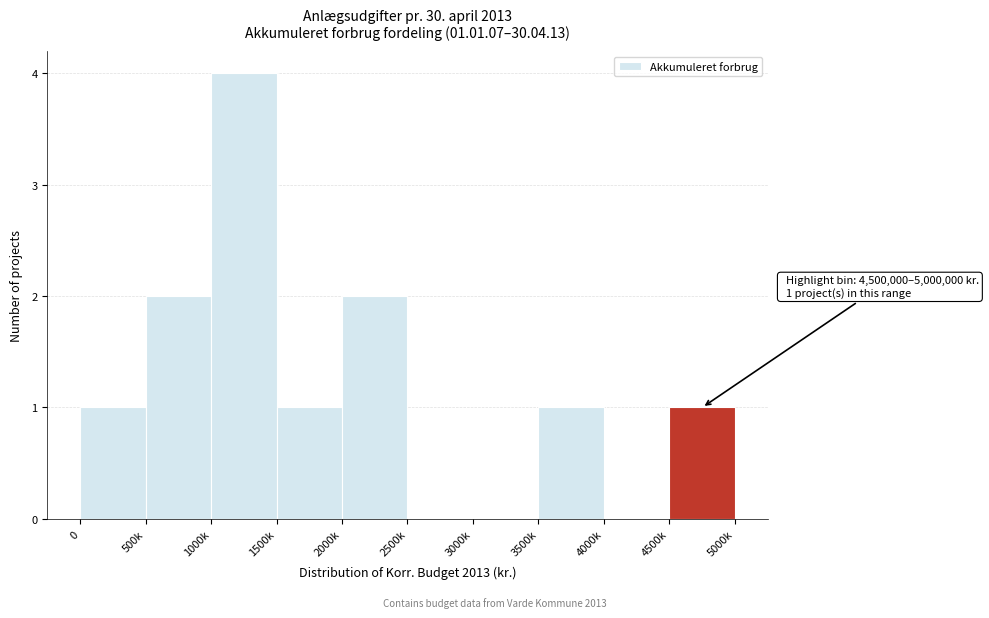

Reading left to right, transcribe all the data shown in this chart.

0=1	500k=2	1000k=4	1500k=1	2000k=2	2500k=0	3000k=0	3500k=1	4000k=0	4500k=1